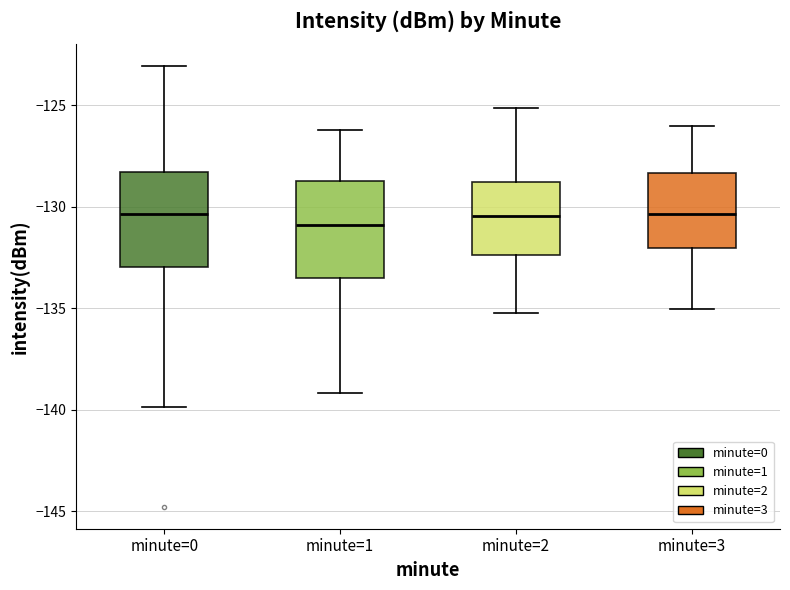

Reading left to right, read every box against the y-axis: the position of its median line, the range the box covers, and the ends of its whiskers. The values are not printed on the chart, so give them approximately, as read against the axis.

minute=0: median -130.5, box -133.0 to -128.5, whiskers -140.0 to -123.0
minute=1: median -131.0, box -133.5 to -128.5, whiskers -139.0 to -126.0
minute=2: median -130.5, box -132.5 to -129.0, whiskers -135.0 to -125.0
minute=3: median -130.5, box -132.0 to -128.5, whiskers -135.0 to -126.0